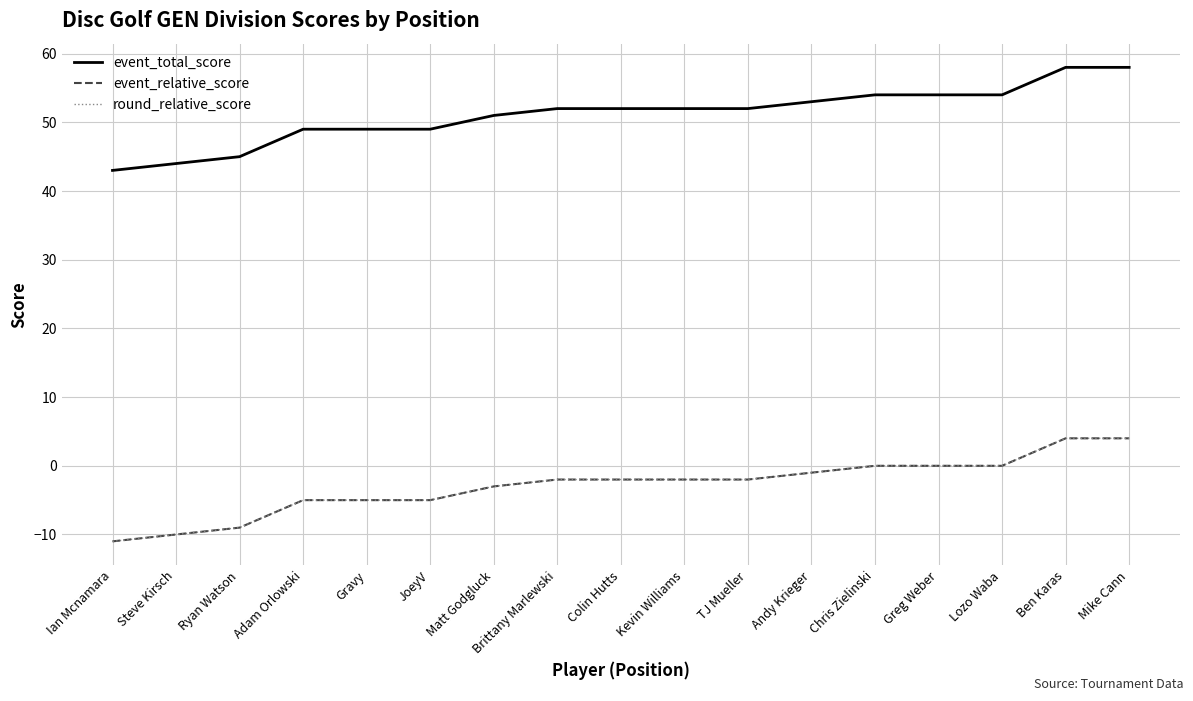

Does the chart have visible grid lines?

Yes